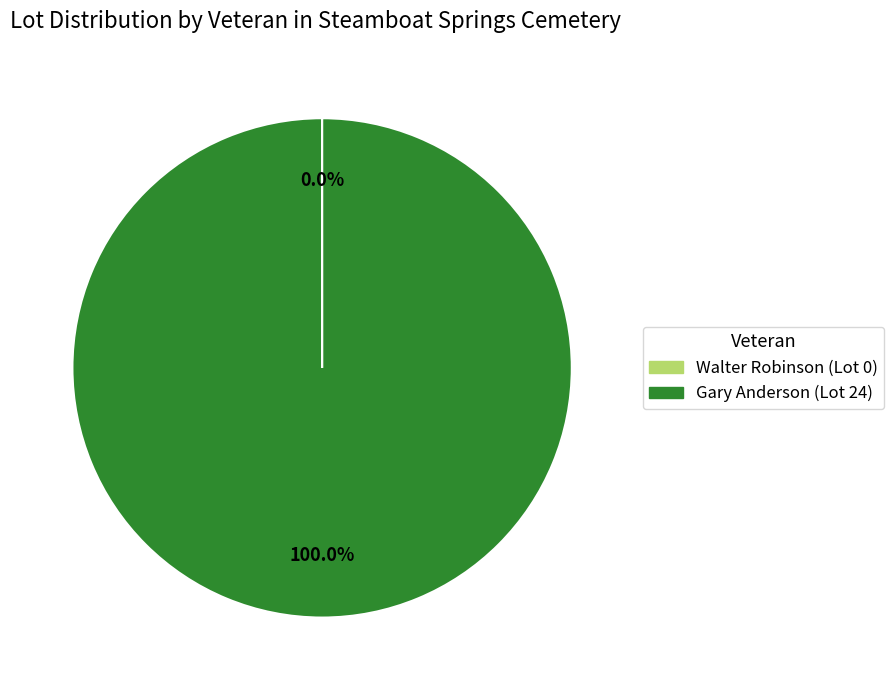

Which category accounts for the majority?

Gary Anderson (Lot 24)